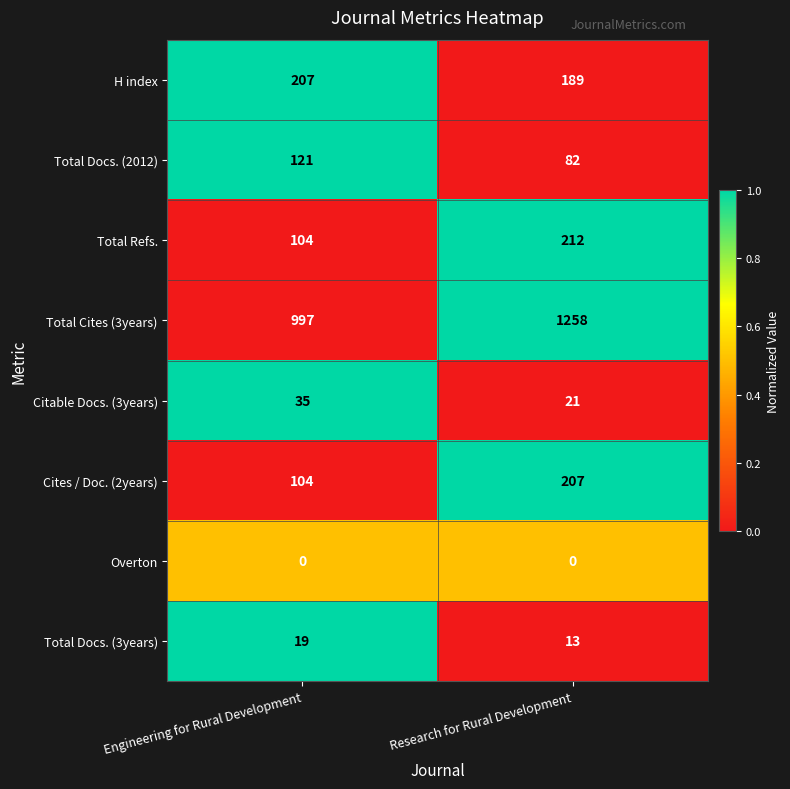

Read the Cites / Doc. (2years) value at Research for Rural Development, to the nearest 50.

200